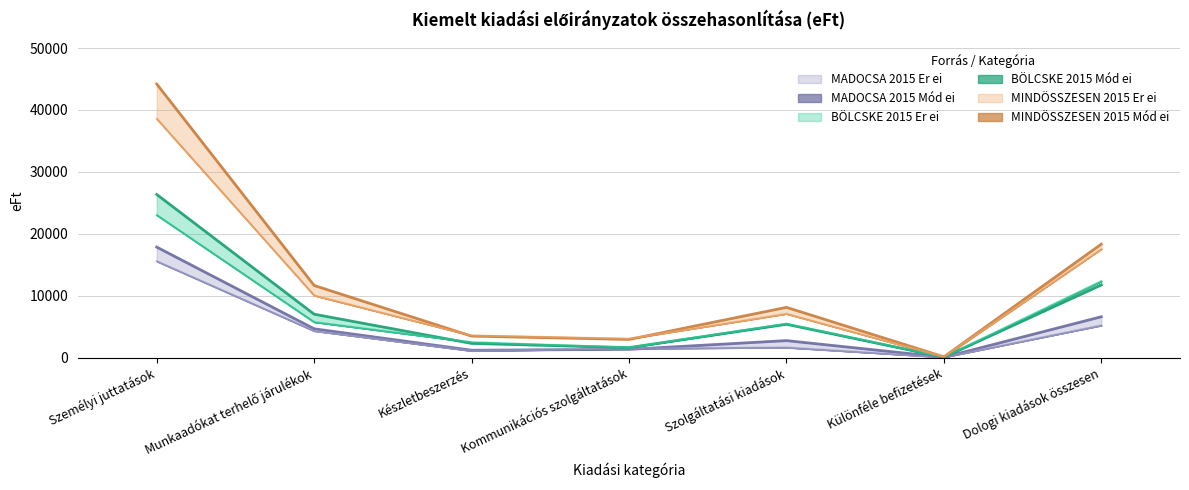

At which label does MINDÖSSZESEN 2015 Mód ei first exceed 8110?

Személyi juttatások